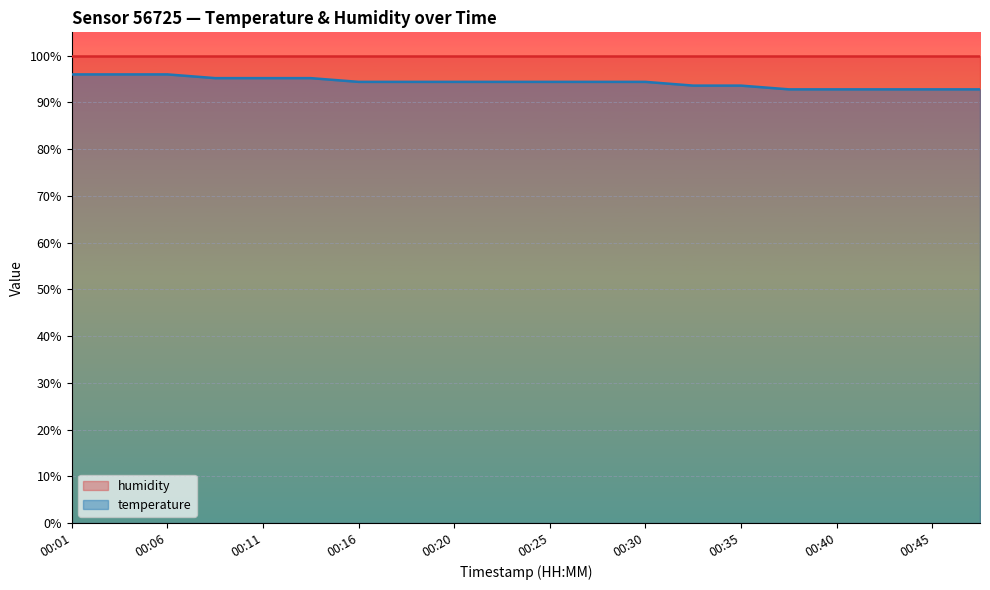

The value at 00:13 is 164.4. True or false?

False